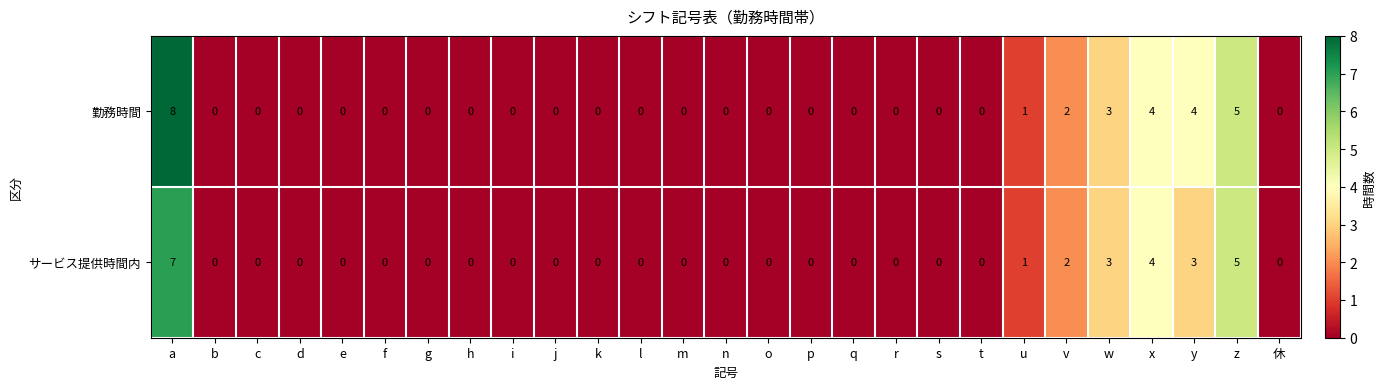

Which series has the widest spread of values?

勤務時間